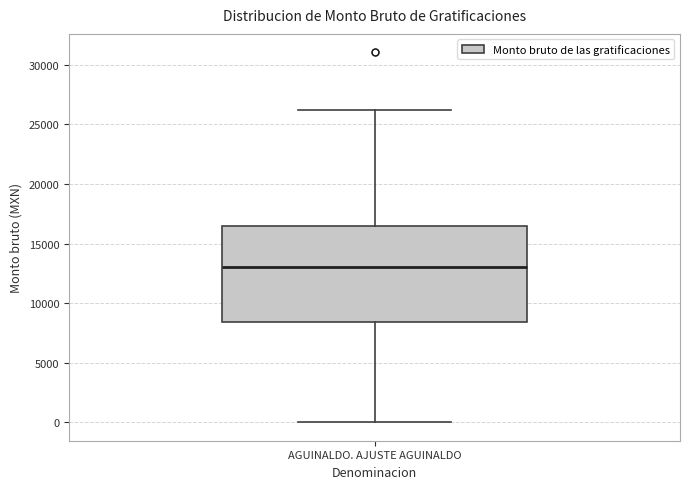

Read this box plot against the y-axis: the position of the median line, the range covered by the box, and the ends of both whiskers. The values are not printed on the chart, so give them approximately, as read against the axis.

median 13000, box 8500 to 16500, whiskers 0 to 26000